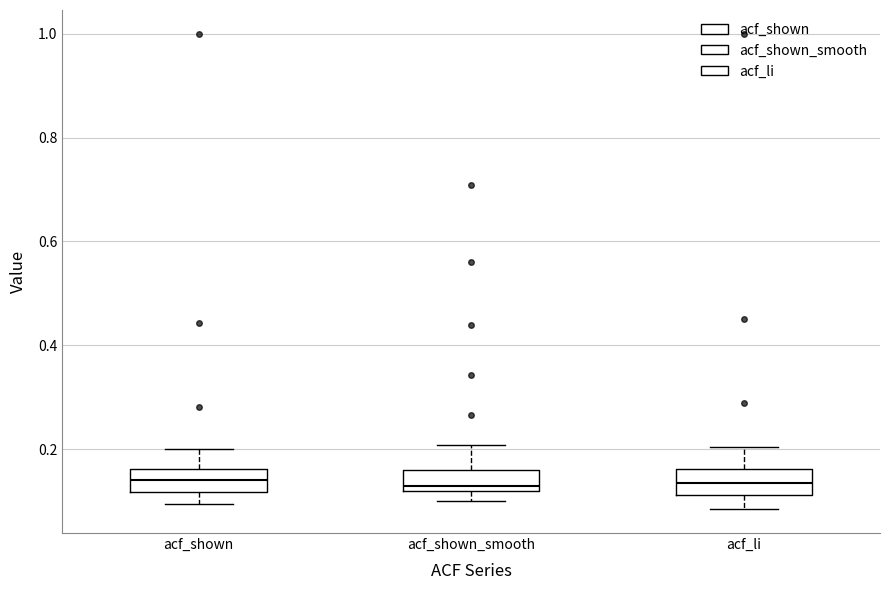

Reading left to right, read every box against the y-axis: the position of its median line, the range the box covers, and the ends of its whiskers. The values are not printed on the chart, so give them approximately, as read against the axis.

acf_shown: median 0.14, box 0.12 to 0.16, whiskers 0.10 to 0.20
acf_shown_smooth: median 0.12 (just above the box's lower edge), box 0.12 to 0.16, whiskers 0.10 to 0.20
acf_li: median 0.14, box 0.12 to 0.16, whiskers 0.08 to 0.20